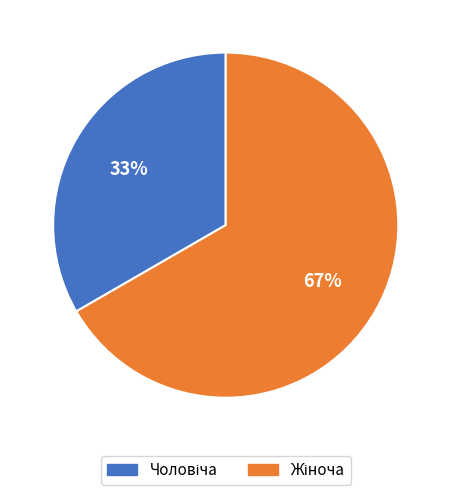

Is there any slice that represents more than half of the pie?

Yes